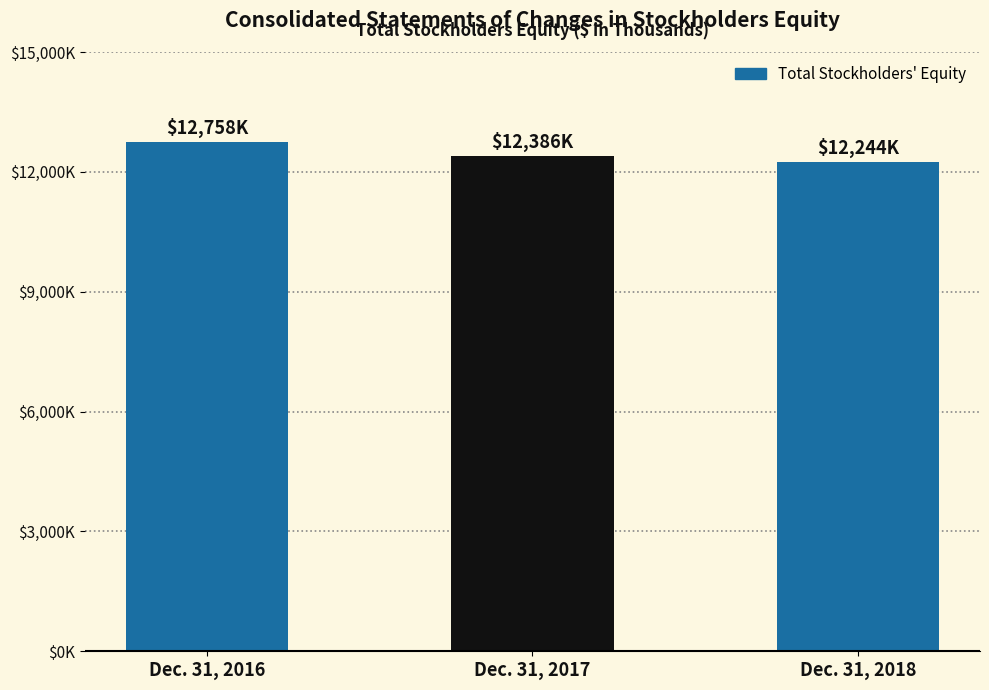

The chart shows a value of 12244 at Dec. 31, 2018. True or false?

True